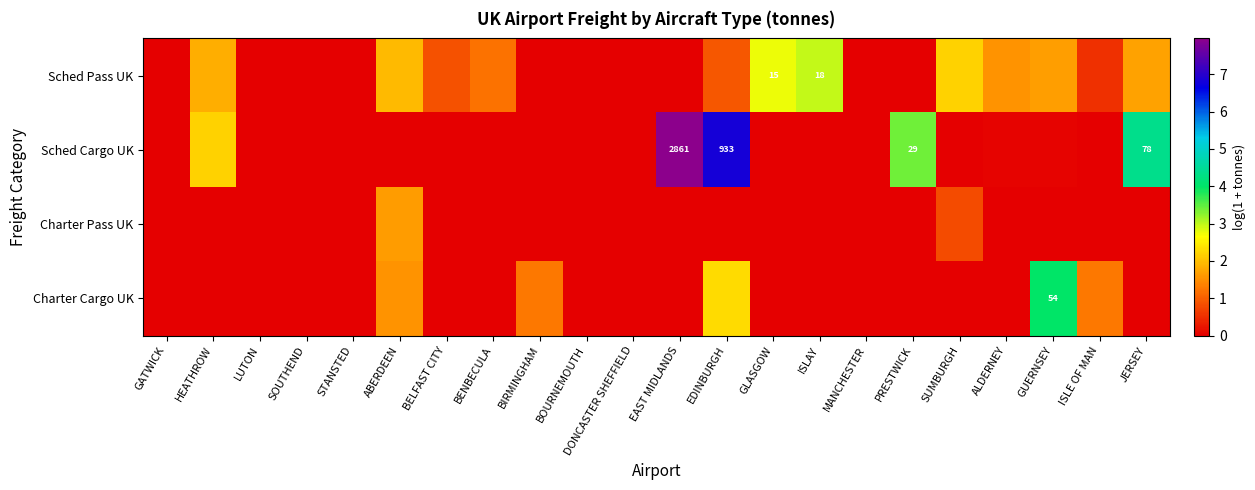

What is the difference between the maximum and second lowest values in the Sched Pass UK series?

3.0